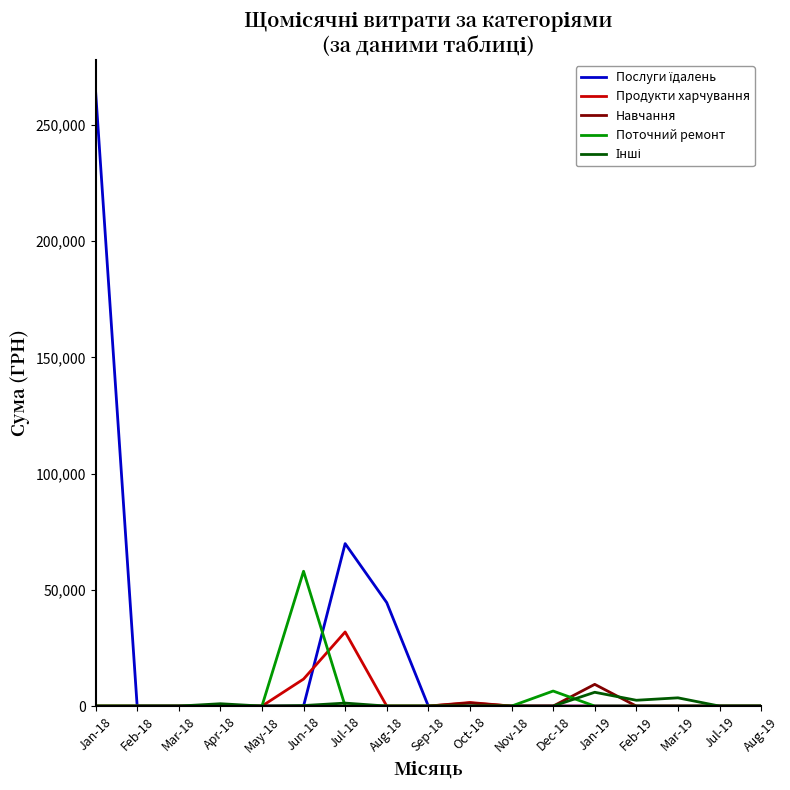

What is the total value across all series at Dec-18?

6473.7